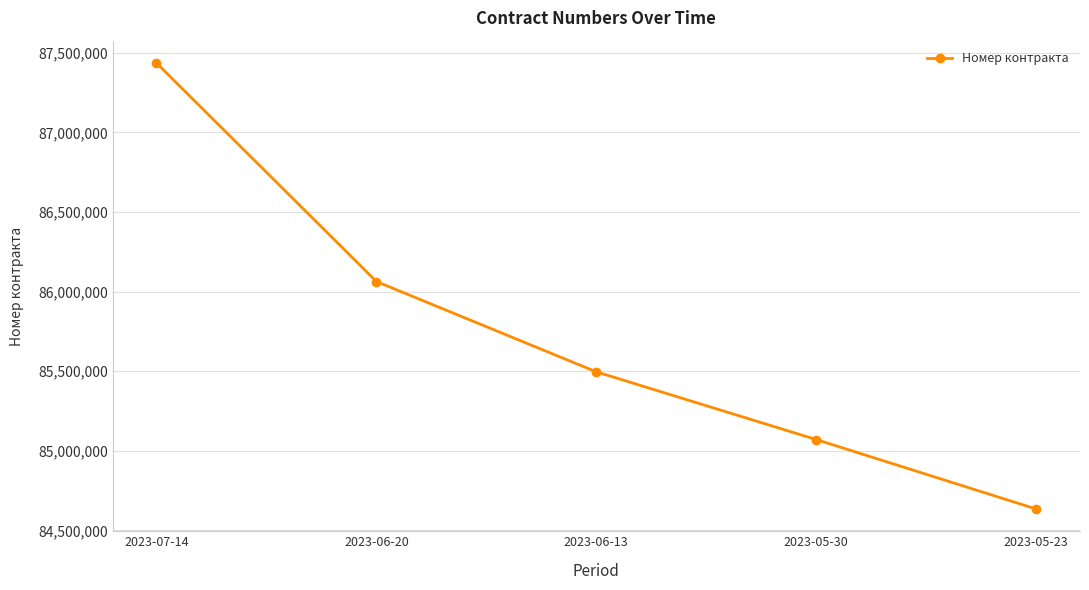

How many categories are shown in the chart?

5